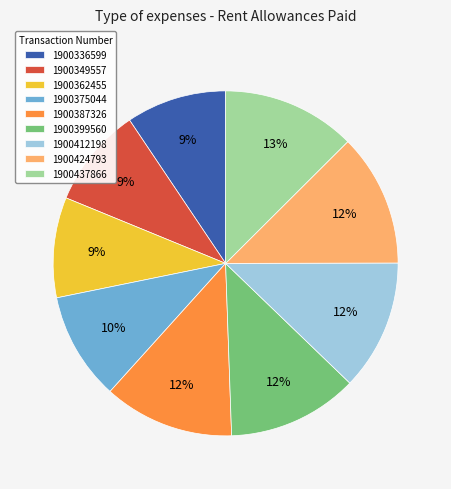

To the nearest percent, what is the average slice percentage?

11%